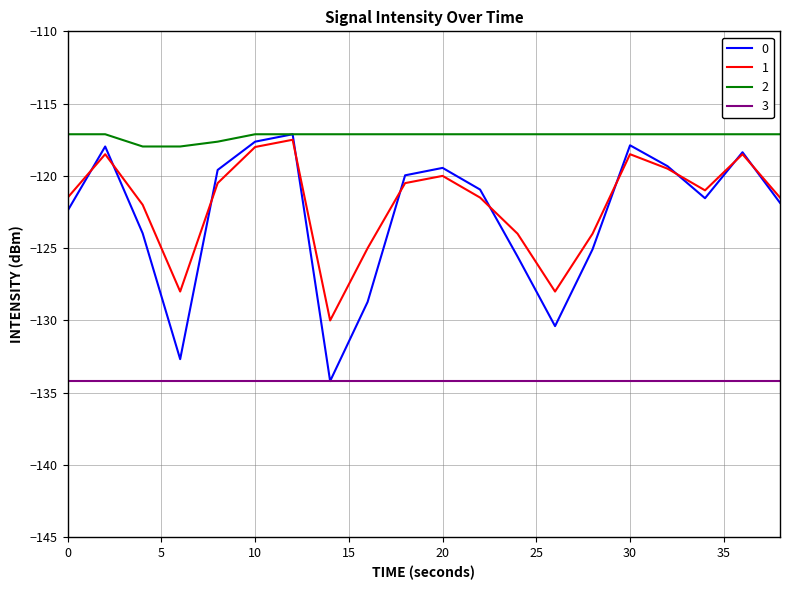

Which series has the widest spread of values?

0